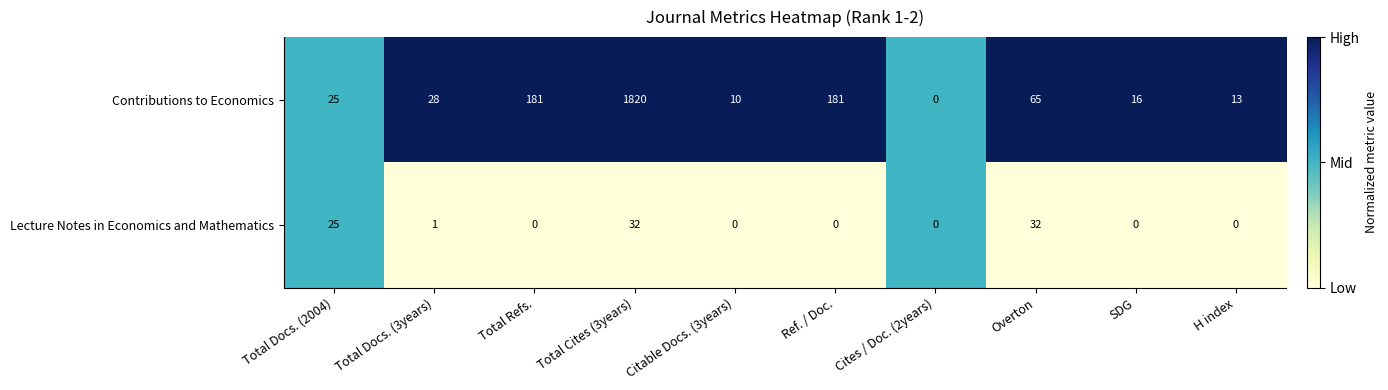

Count the number of categories in the chart.

10